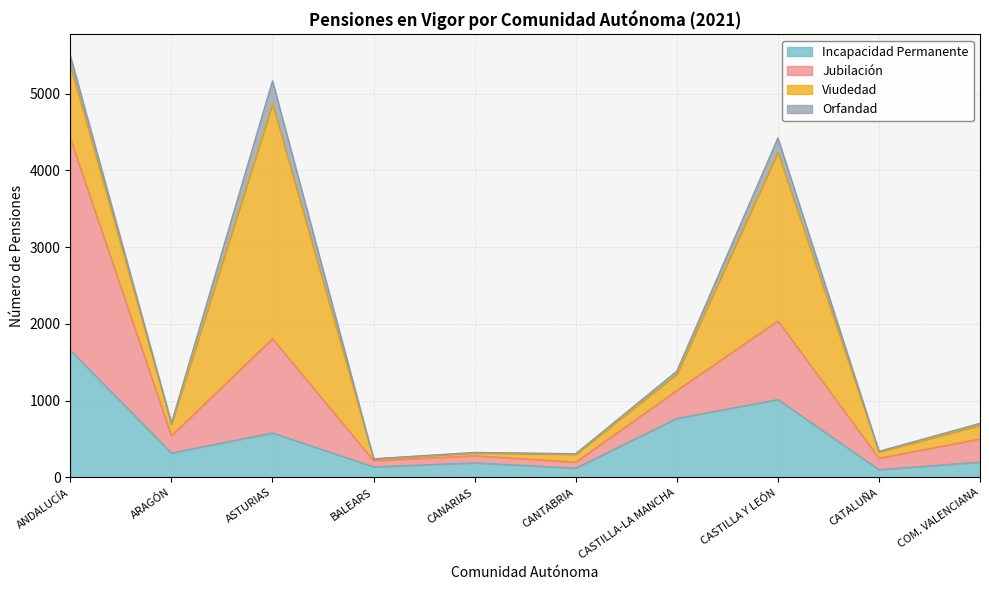

Rank the categories by Incapacidad Permanente value from highest to lowest.

ANDALUCÍA, CASTILLA Y LEÓN, CASTILLA-LA MANCHA, ASTURIAS, ARAGÓN, COM. VALENCIANA, CANARIAS, BALEARS, CANTABRIA, CATALUÑA